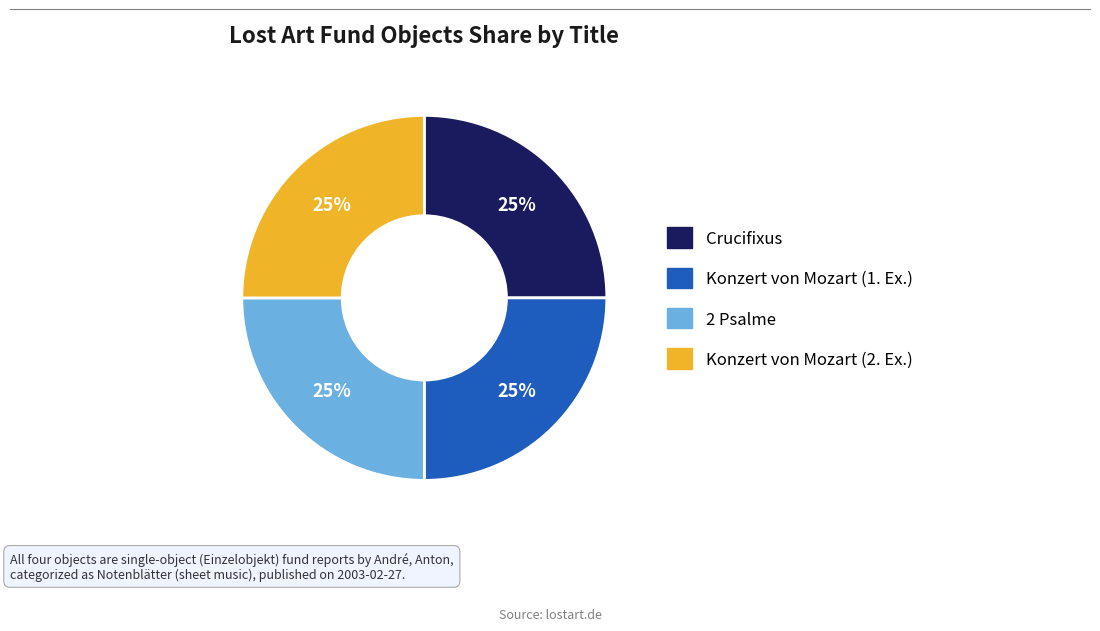

To the nearest percent, what percentage of the pie is Konzert von Mozart (2. Ex.)?

25%